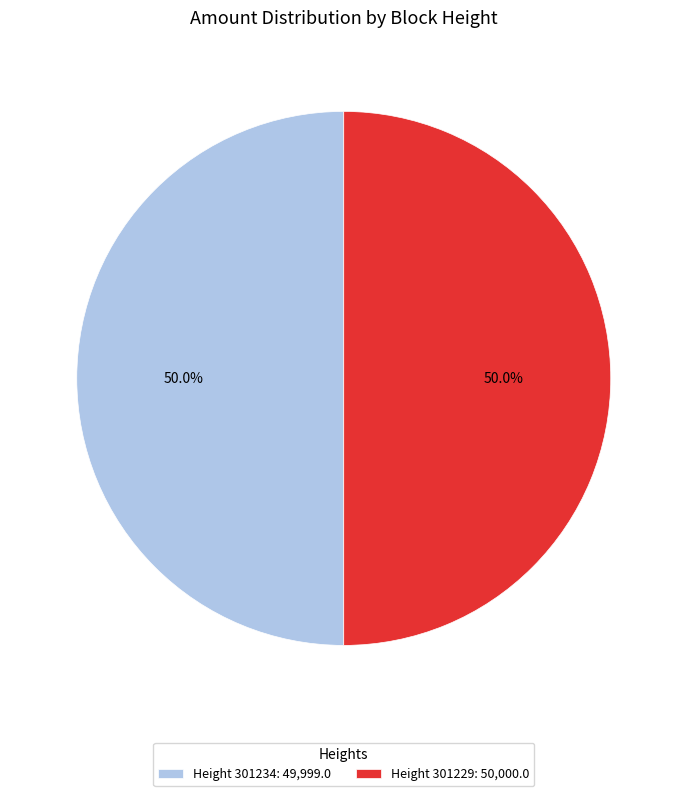

Approximately how many times larger is the value at Height 301234: 49,999.0 compared to Height 301229: 50,000.0?

1.0